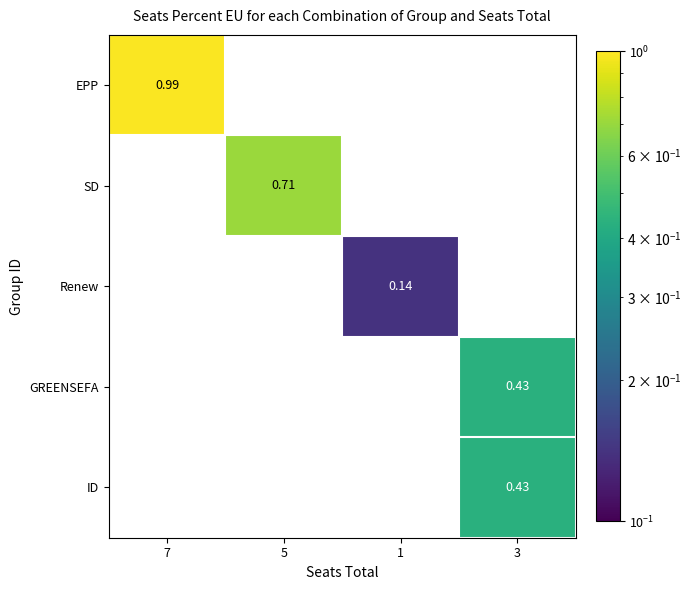

Which series has the largest total across all categories?

EPP